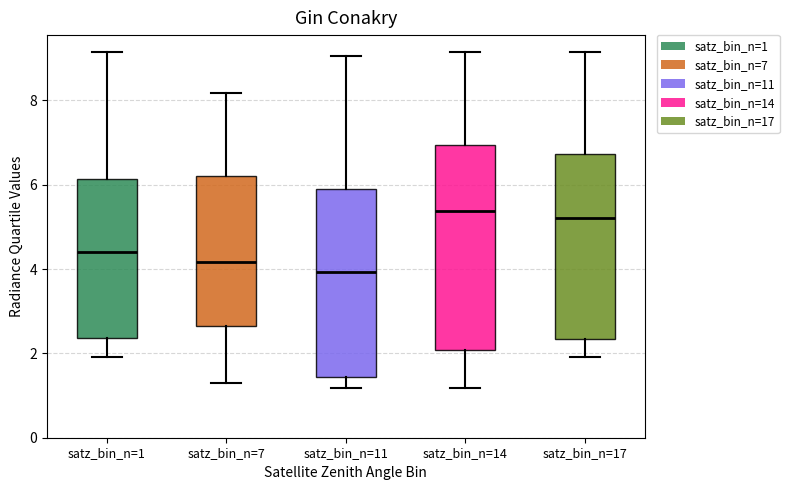

Reading left to right, read every box against the y-axis: the position of its median line, the range the box covers, and the ends of its whiskers. The values are not printed on the chart, so give them approximately, as read against the axis.

satz_bin_n=1: median 4.4, box 2.4 to 6.2, whiskers 2.0 to 9.2
satz_bin_n=7: median 4.2, box 2.6 to 6.2, whiskers 1.2 to 8.2
satz_bin_n=11: median 4.0, box 1.4 to 5.8, whiskers 1.2 to 9.0
satz_bin_n=14: median 5.4, box 2.0 to 7.0, whiskers 1.2 to 9.2
satz_bin_n=17: median 5.2, box 2.4 to 6.8, whiskers 2.0 to 9.2